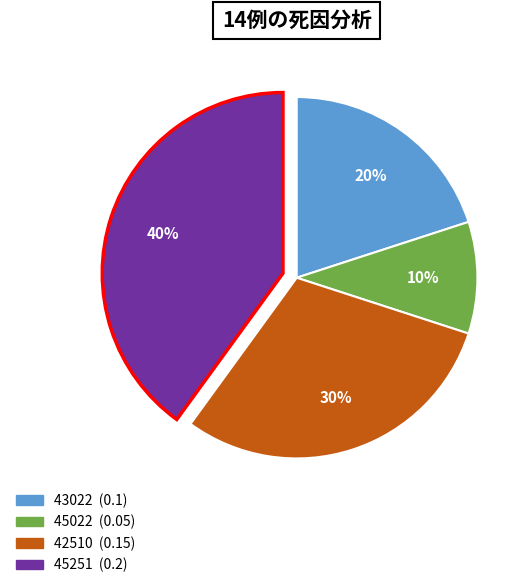

To the nearest percent, what is the combined percentage of 43022 and 42510?

50%